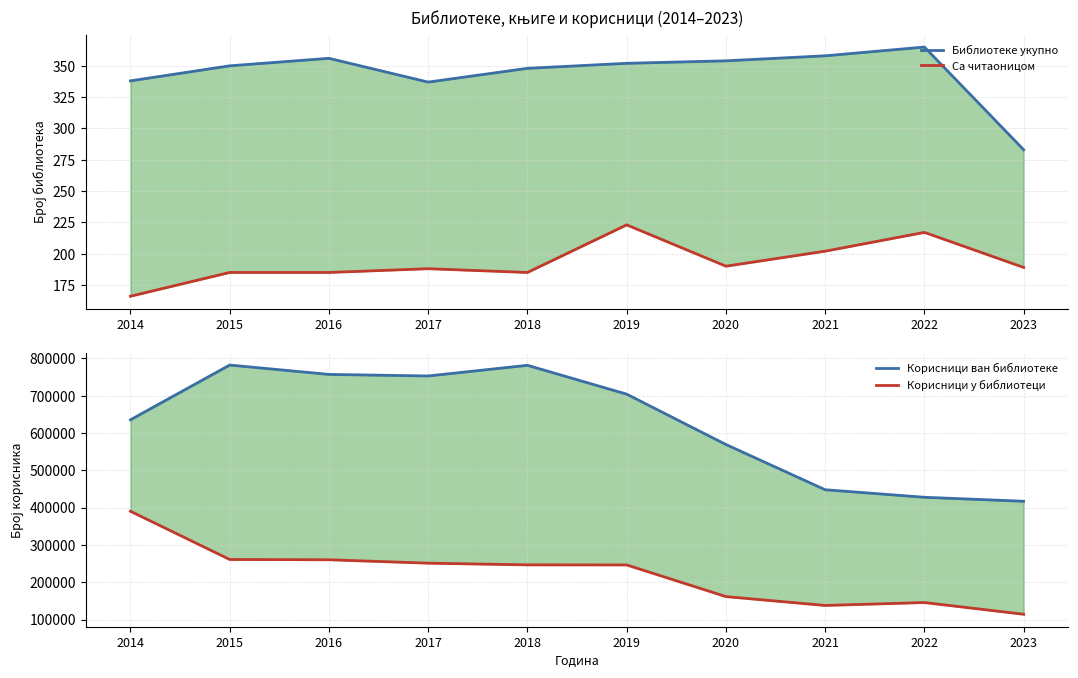

Which series has the largest total across all categories?

Корисници ван библиотеке